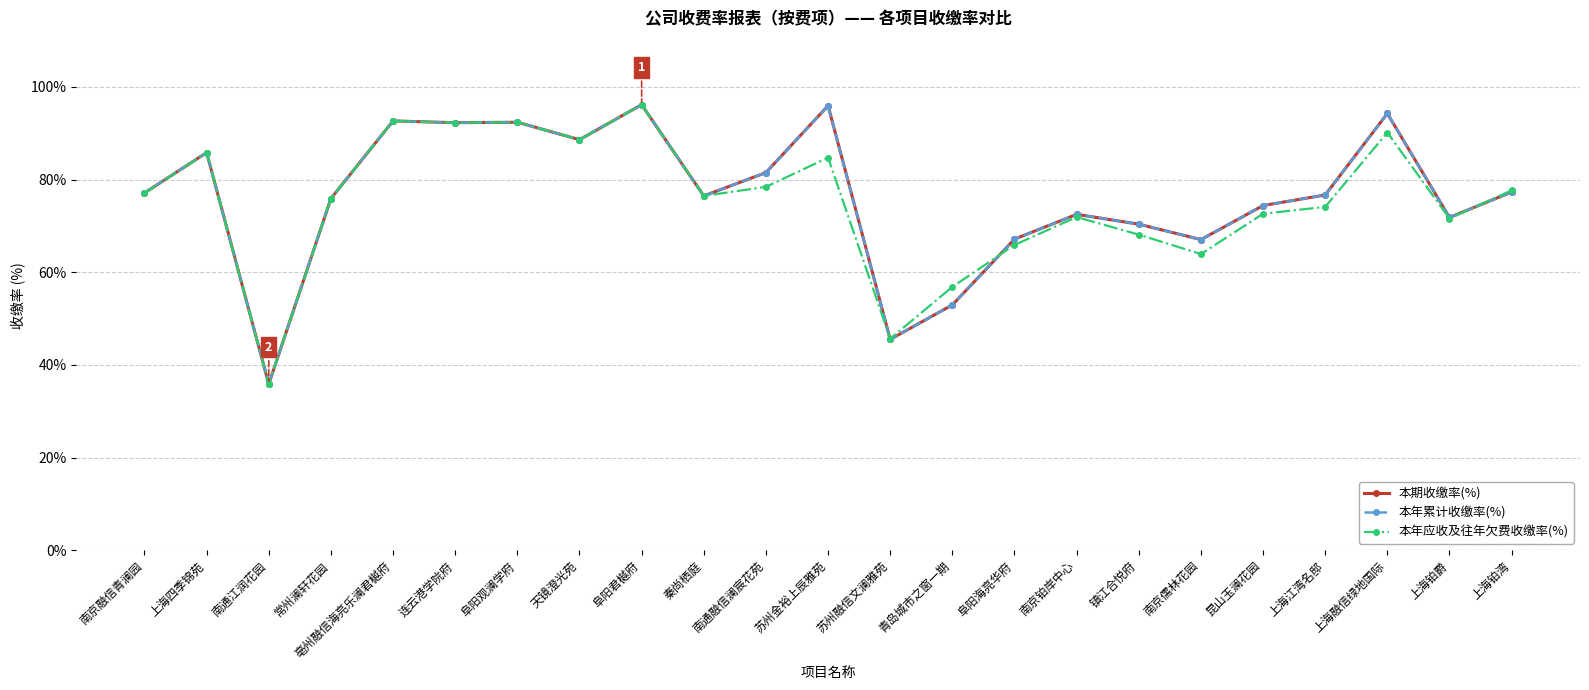

Does the chart have visible grid lines?

Yes